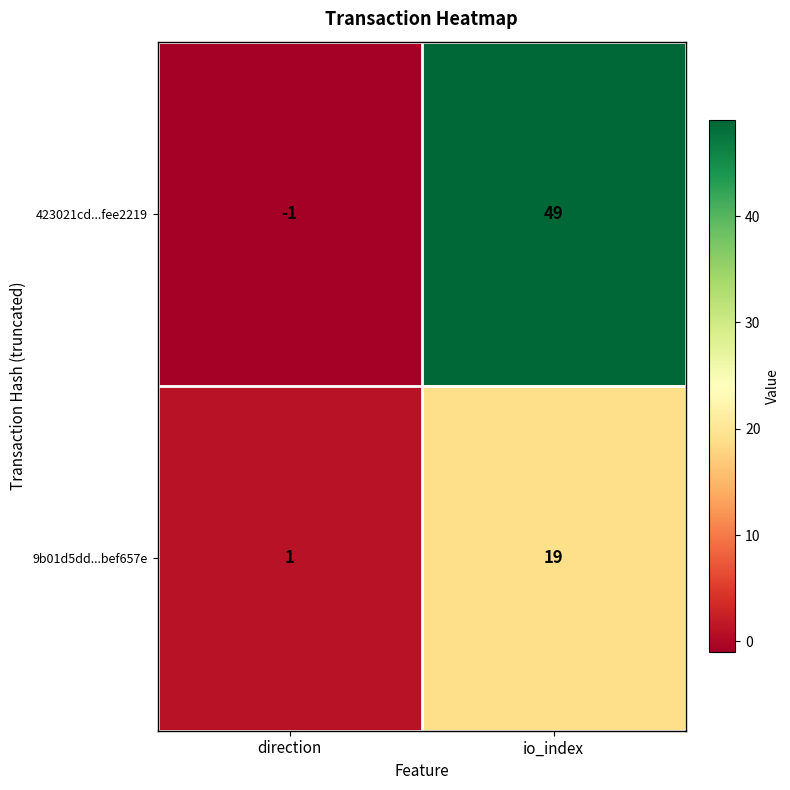

What is the maximum value shown in the chart?

49